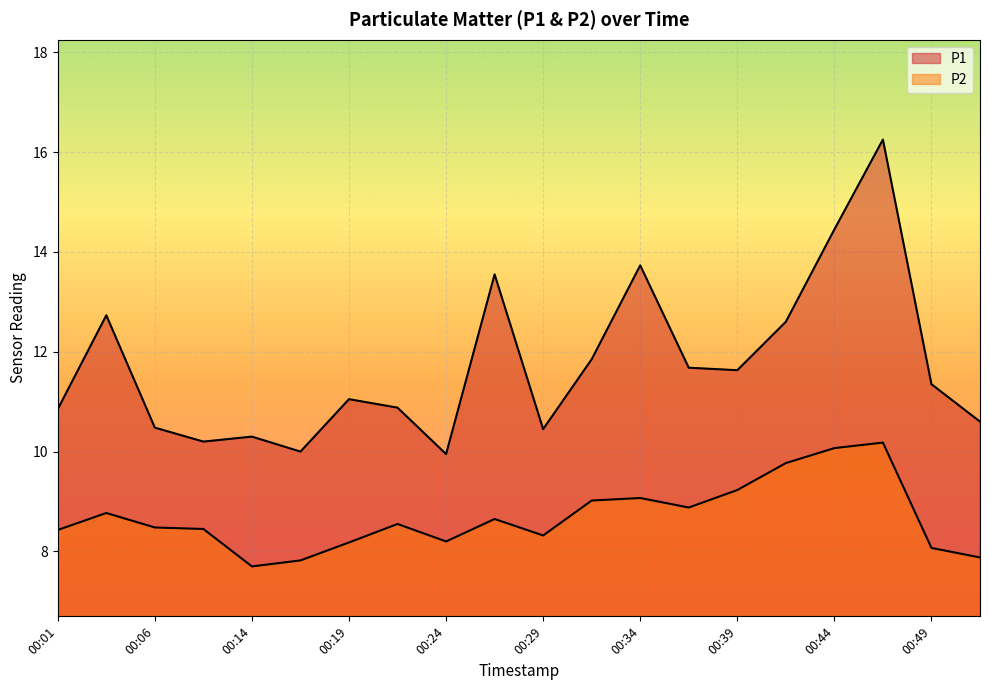

Which series has the largest range (max minus min)?

P1